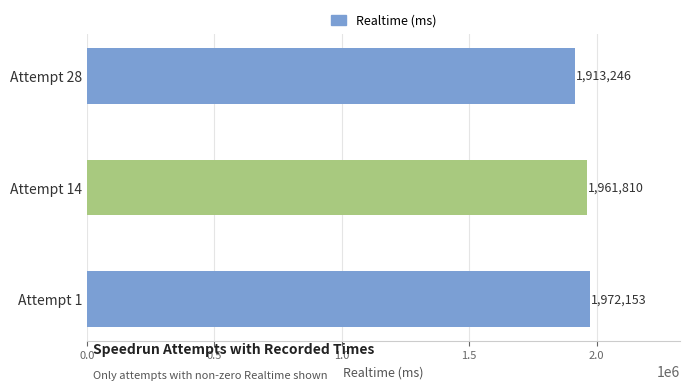

Approximately how many times larger is the value at Attempt 28 compared to Attempt 1?

1.0